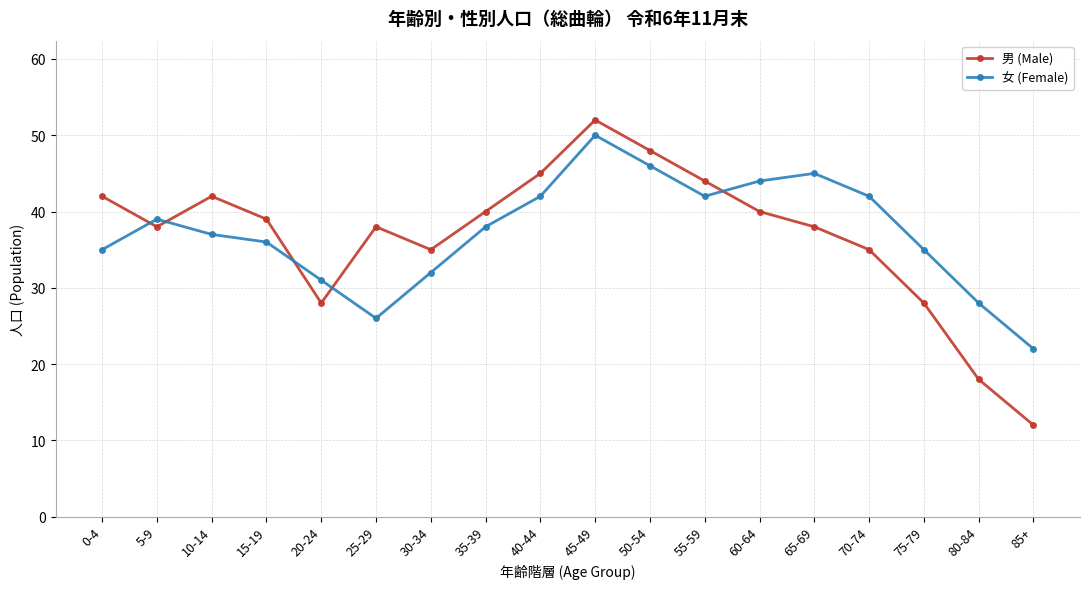

What is the total value across all series at 80-84?

46